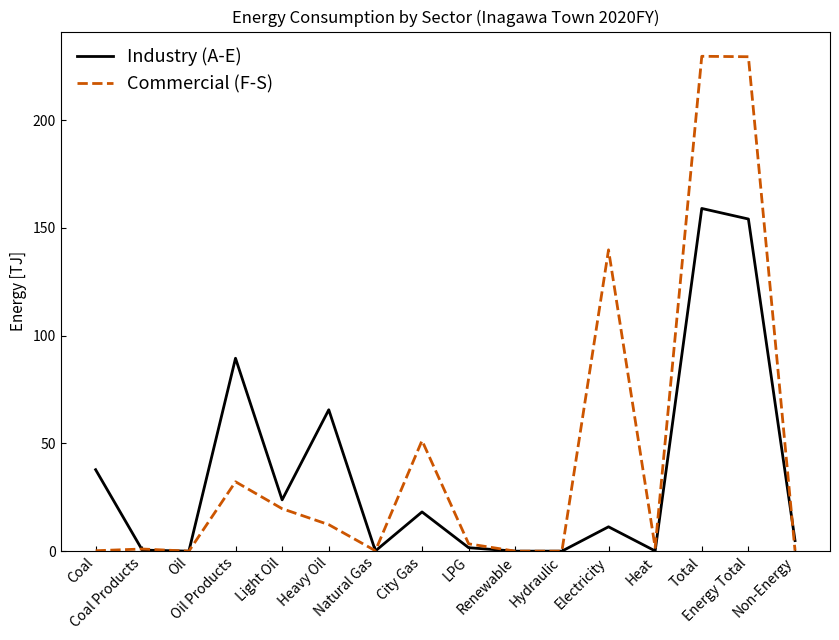

The value of Commercial (F-S) at City Gas is 51.3. True or false?

True